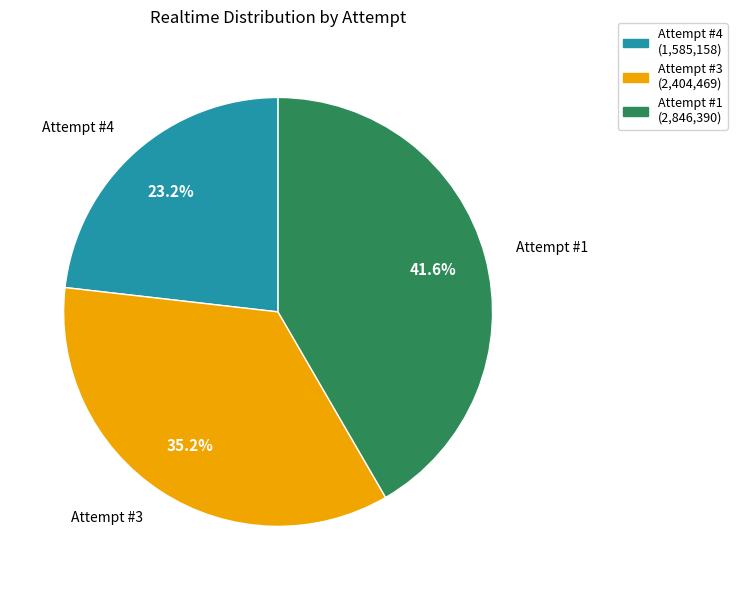

Between Attempt #4 and Attempt #3, which is larger?

Attempt #3